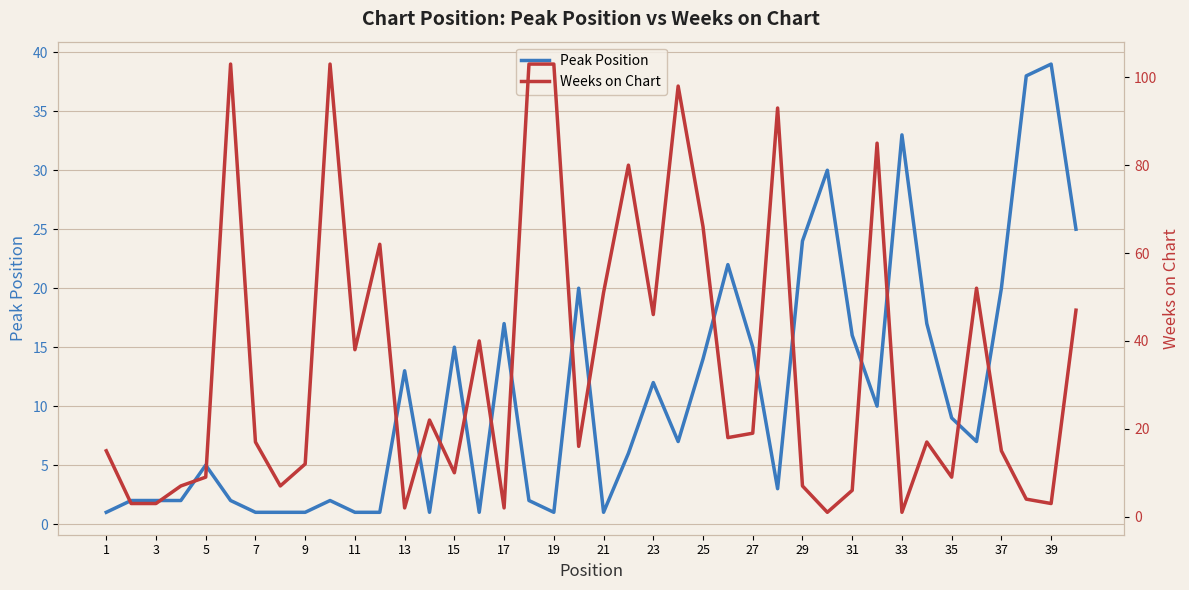

What is the difference between the maximum and minimum values in the Weeks on Chart series?

102